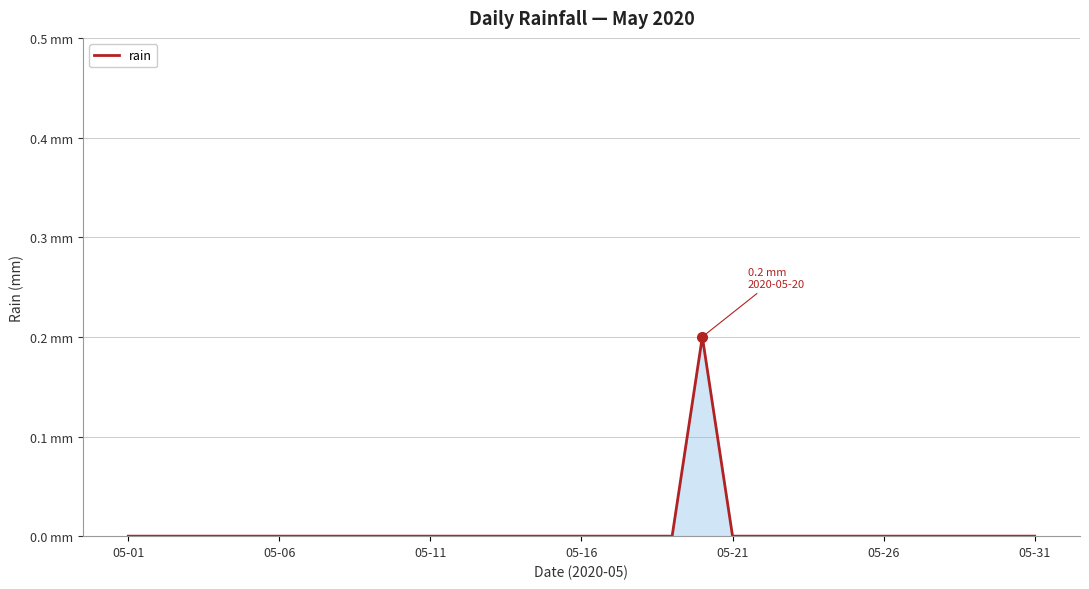

Does the chart have visible grid lines?

Yes